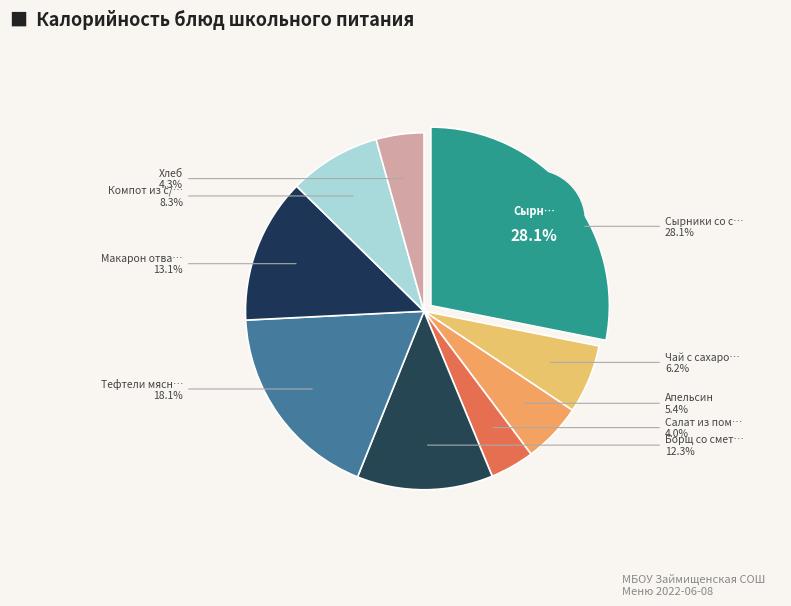

To the nearest percent, what is the average slice percentage?

11%